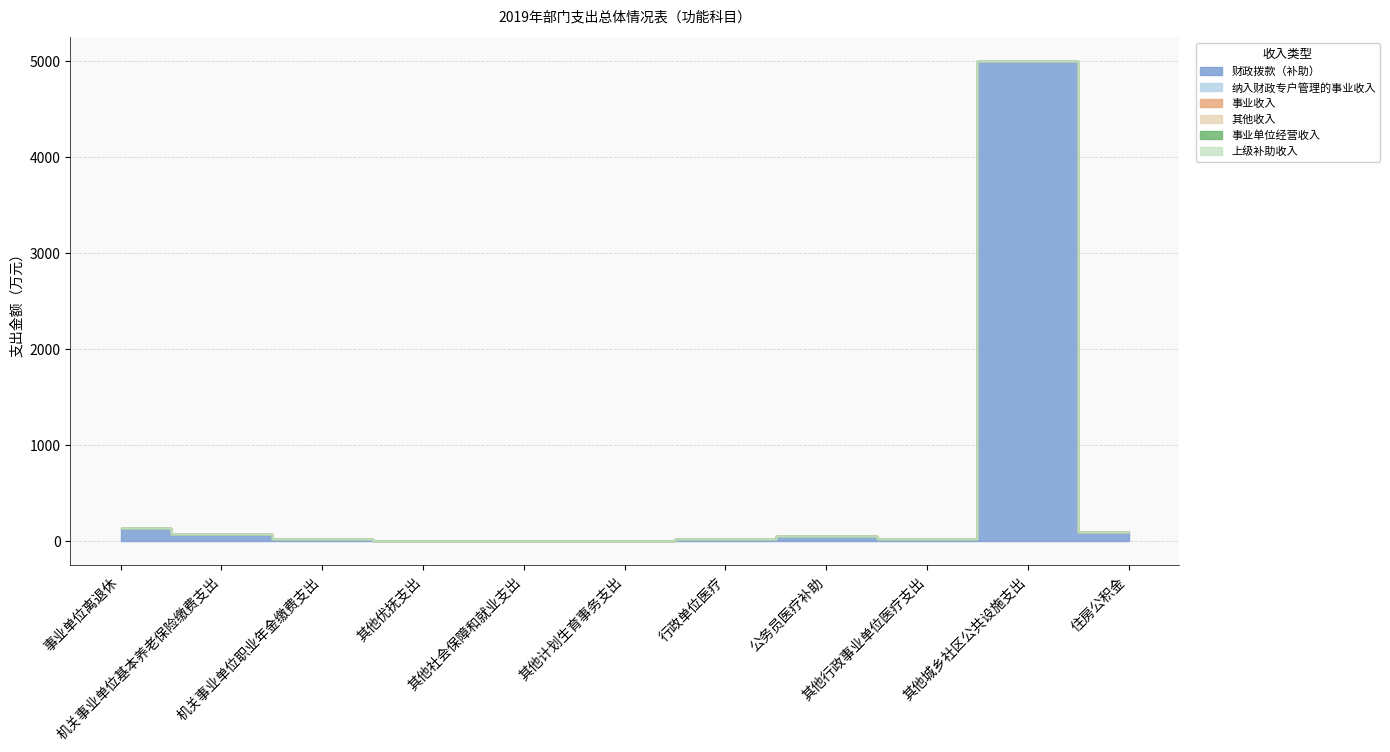

Reading left to right, list all the values displayed in this chart.

财政拨款（补助）: 141.1	74.3	29.7	6.3	5.1	3.5	29.7	59.5	25.8	4997.9	97.2
纳入财政专户管理的事业收入: 0.0	0.0	0.0	0.0	0.0	0.0	0.0	0.0	0.0	0.0	0.0
事业收入: 0.0	0.0	0.0	0.0	0.0	0.0	0.0	0.0	0.0	0.0	0.0
其他收入: 0.0	0.0	0.0	0.0	0.0	0.0	0.0	0.0	0.0	0.0	0.0
事业单位经营收入: 0.0	0.0	0.0	0.0	0.0	0.0	0.0	0.0	0.0	0.0	0.0
上级补助收入: 0.0	0.0	0.0	0.0	0.0	0.0	0.0	0.0	0.0	0.0	0.0